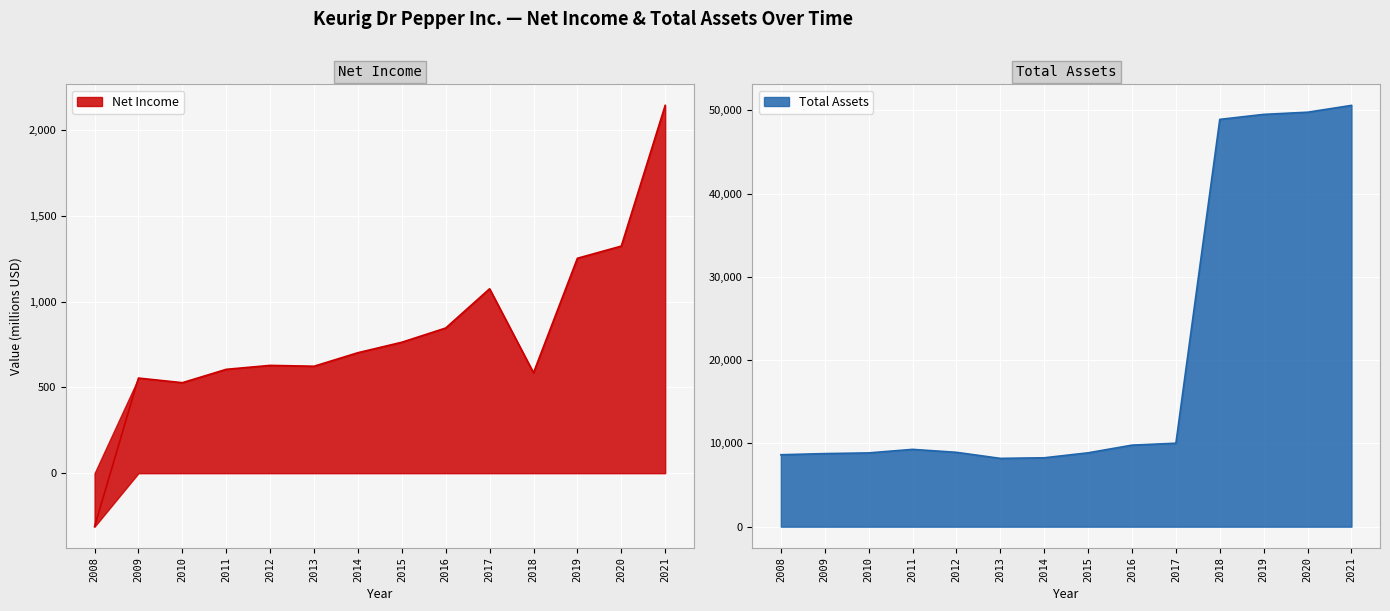

True or false: Total Assets and Net Income cross at least once.

False